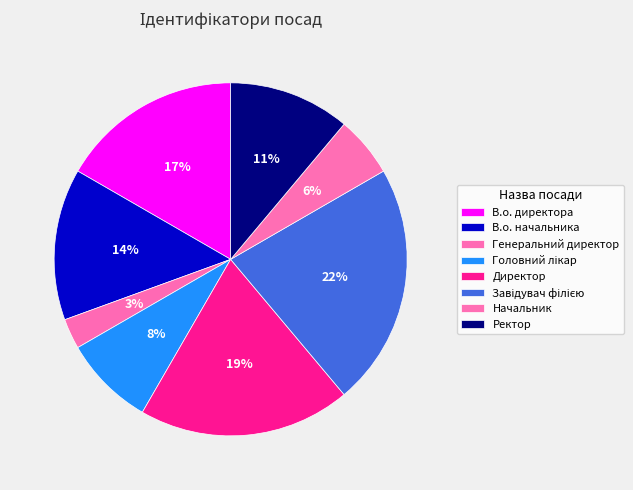

Which slice is the smallest?

Генеральний директор